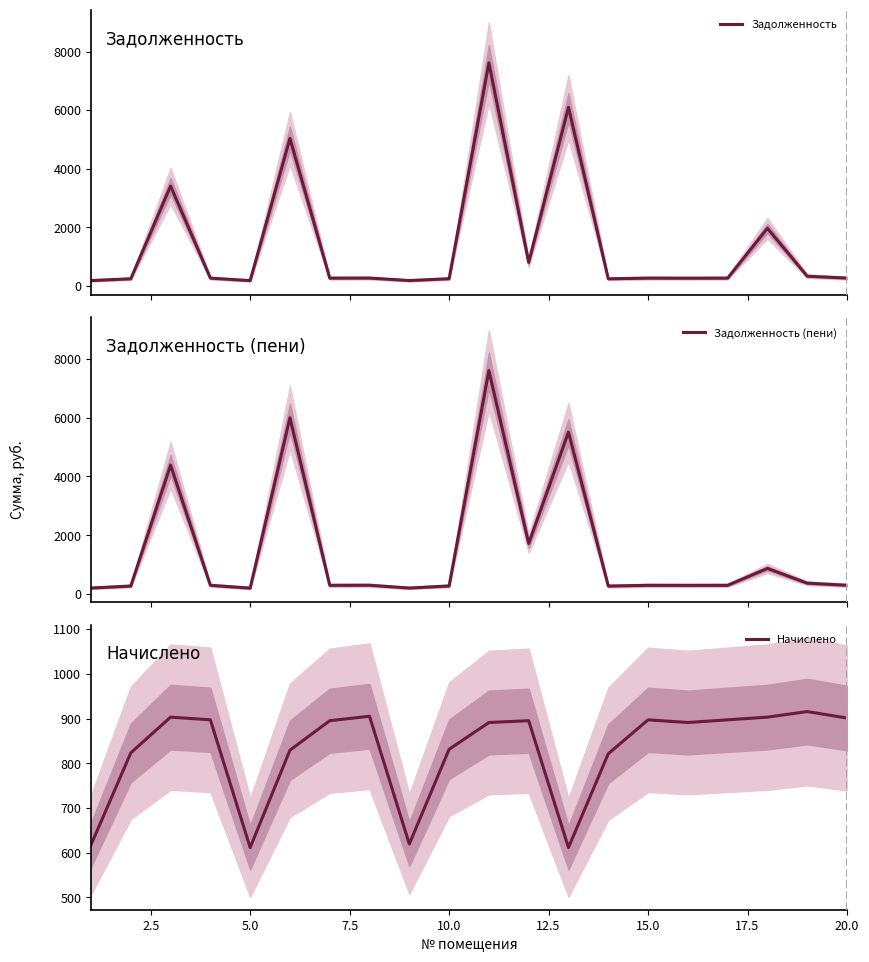

Reading left to right, list all the values displayed in this chart.

Задолженность: 184.8	246.4	3409.4	268.5	183.0	5036.1	267.9	270.9	185.4	248.8	7615.3	804.9	6097.9	245.8	268.5	266.7	268.5	1969.6	333.7	269.7
Задолженность (пени): 205.8	274.4	4382.4	299.0	203.8	5993.5	298.4	301.7	206.5	277.1	7598.7	1718.3	5504.3	273.7	299.0	297.0	299.0	872.9	371.6	300.4
Начислено: 617.4	823.2	903.1	897.1	611.4	829.2	895.1	905.1	619.4	831.2	891.1	895.1	611.4	821.2	897.1	891.1	897.1	903.1	915.6	901.1